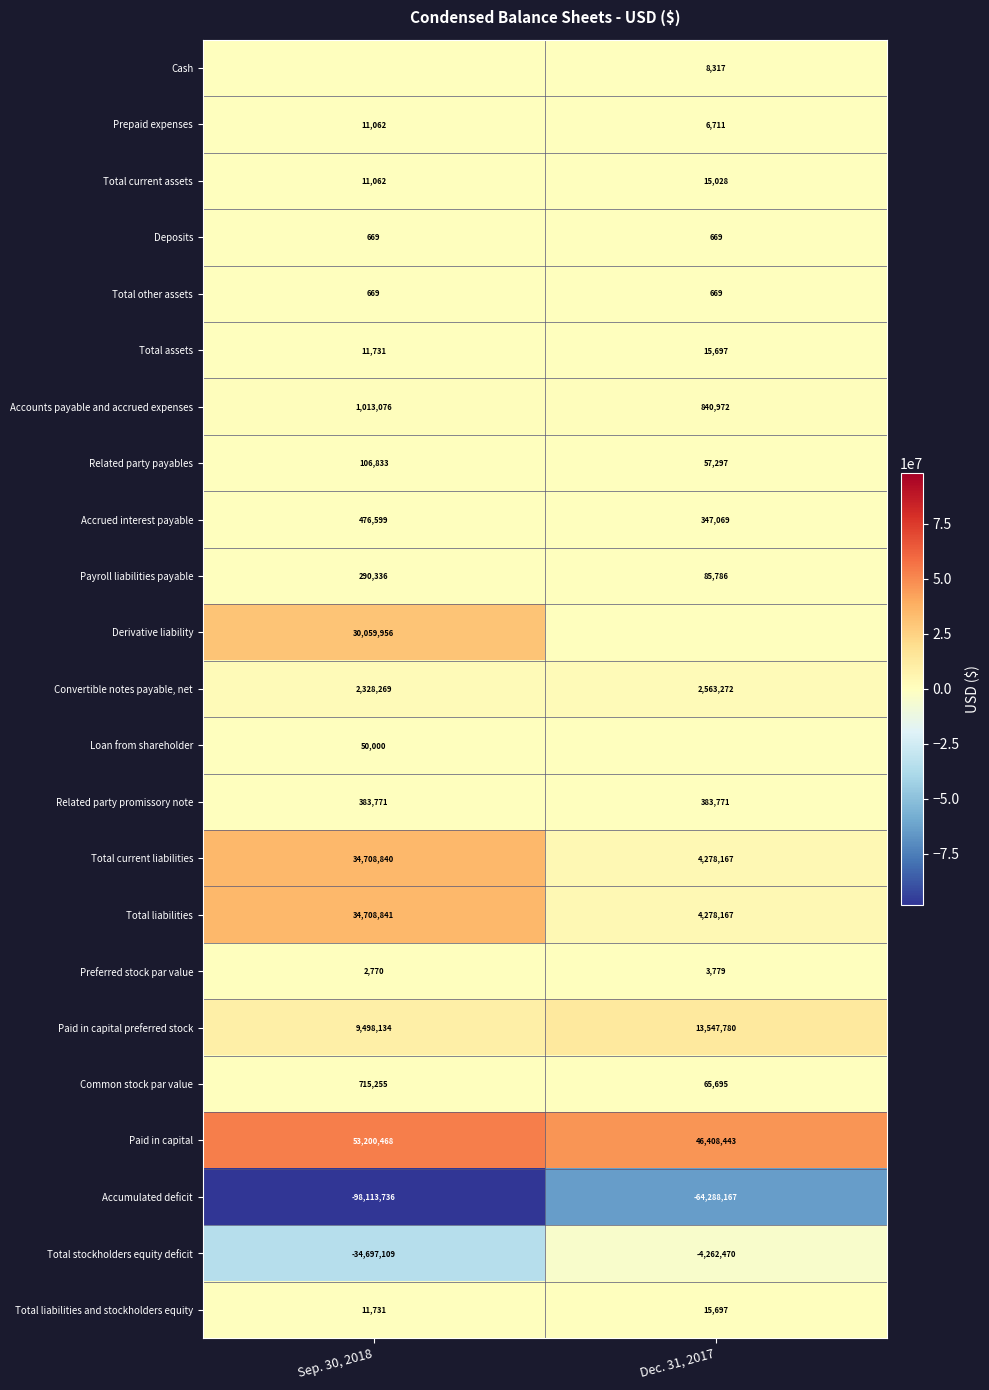

What is the difference between the maximum and minimum values in the Prepaid expenses series?

4351